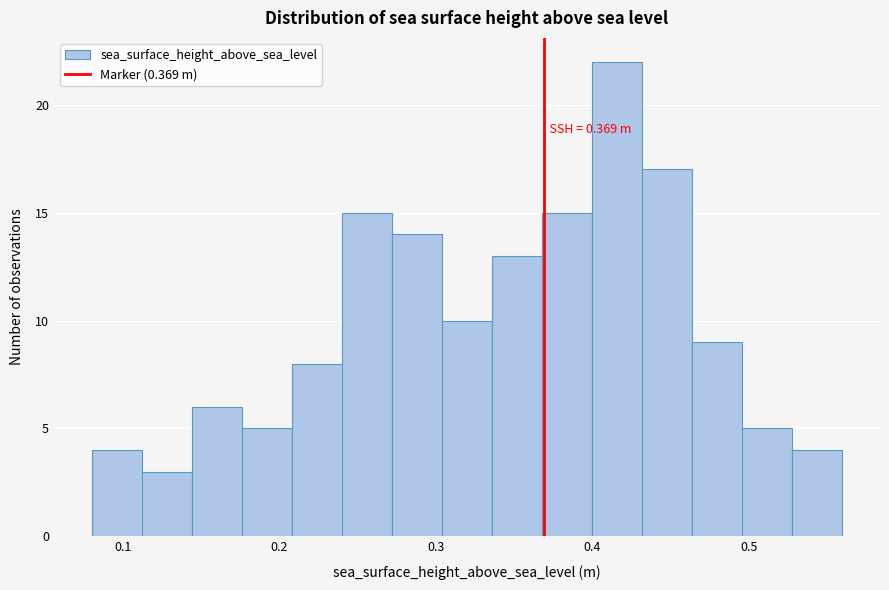

Read against the x-axis, roughly where is the centre of the tallest bar?

0.42